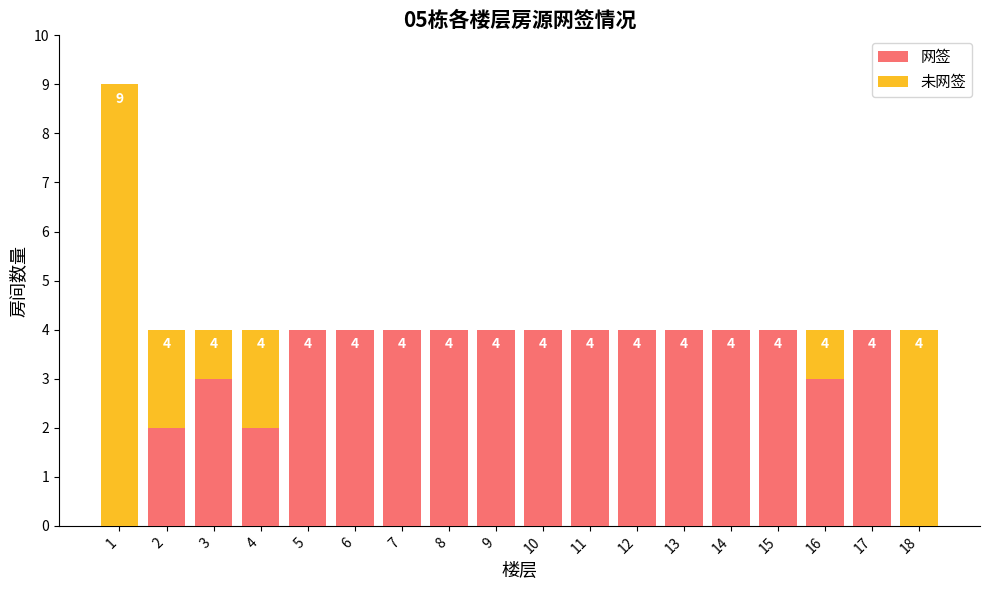

What is the maximum value for 网签?

4